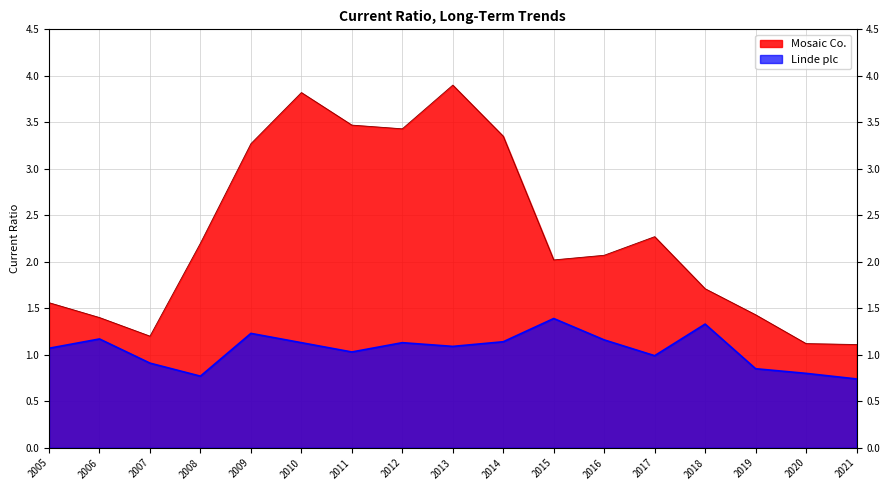

Which has a higher value, 2011 or 2005?

2011